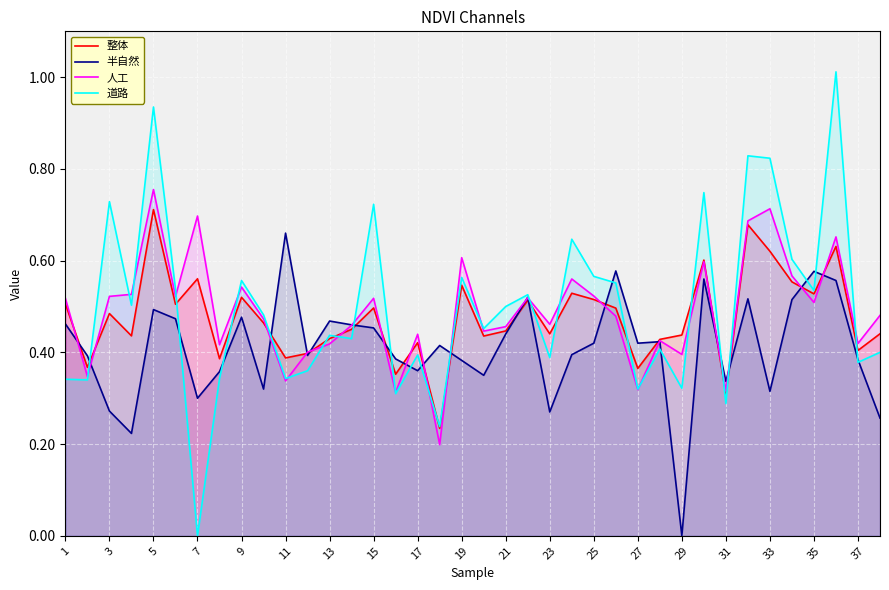

How many interior local peaks does the 道路 series have?

13